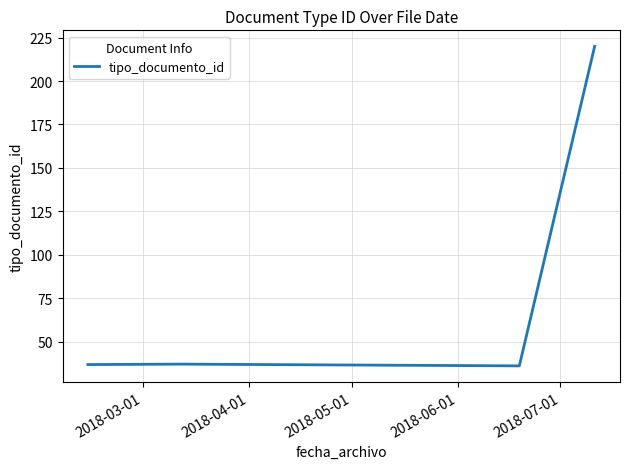

What is the smallest value displayed?

36.0